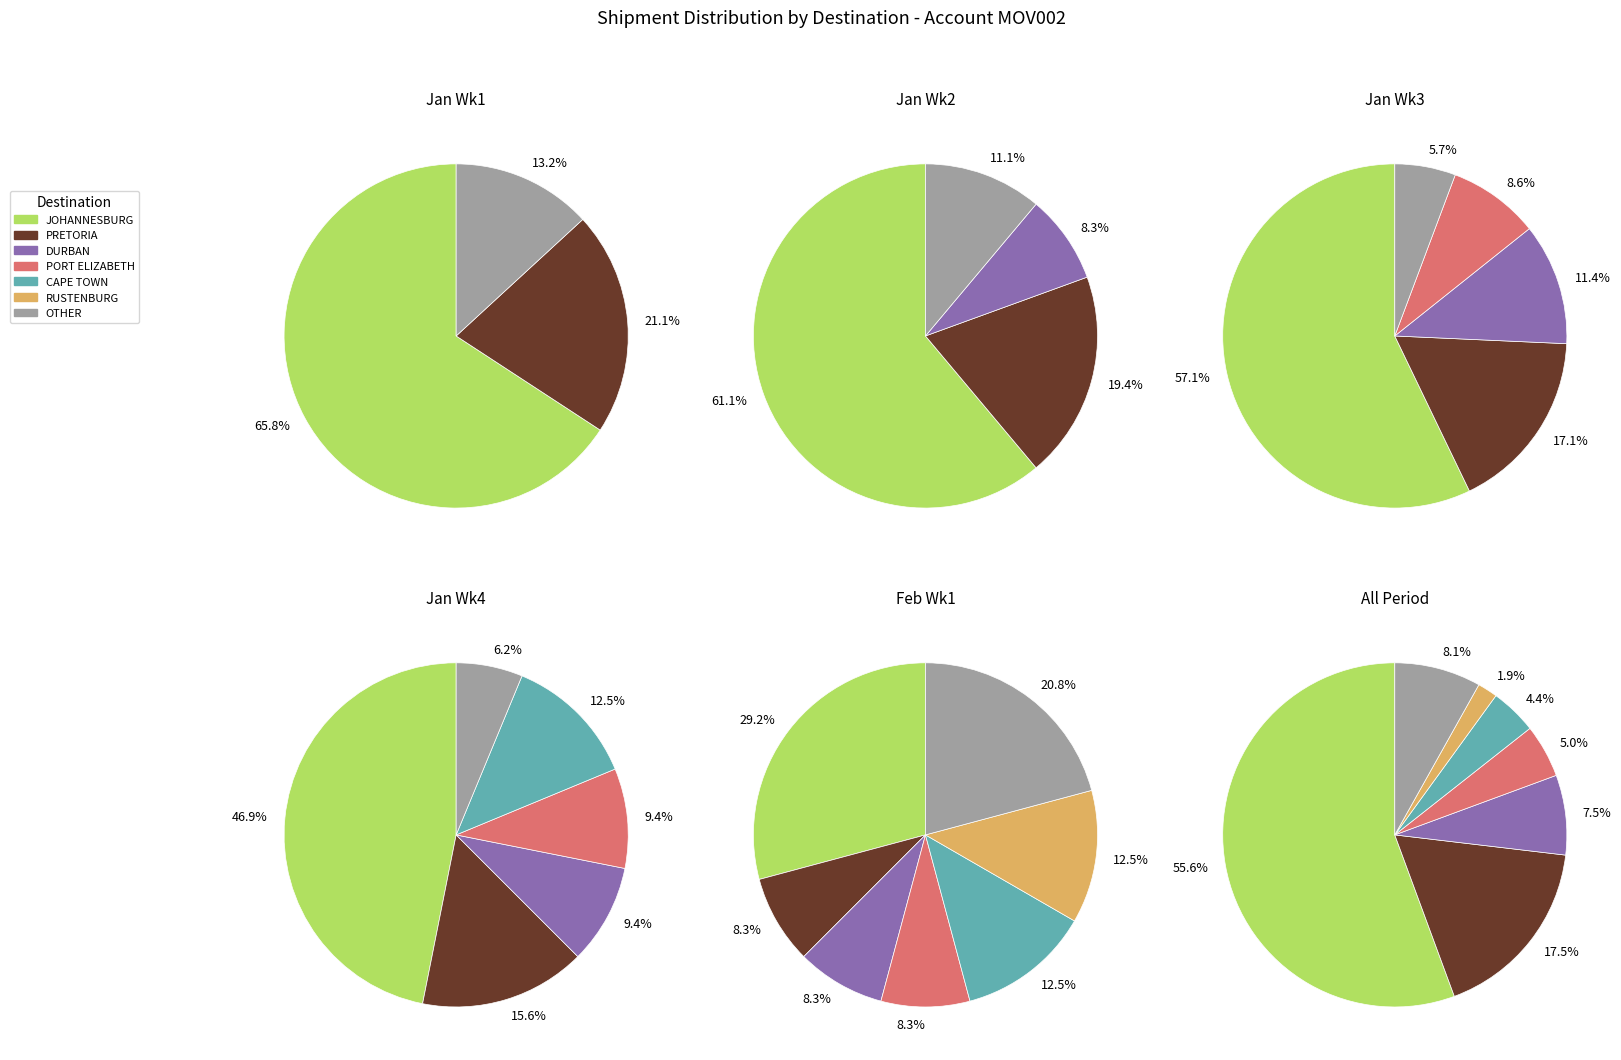

What is the total percentage of RUSTENBURG and PORT ELIZABETH?

6.9%